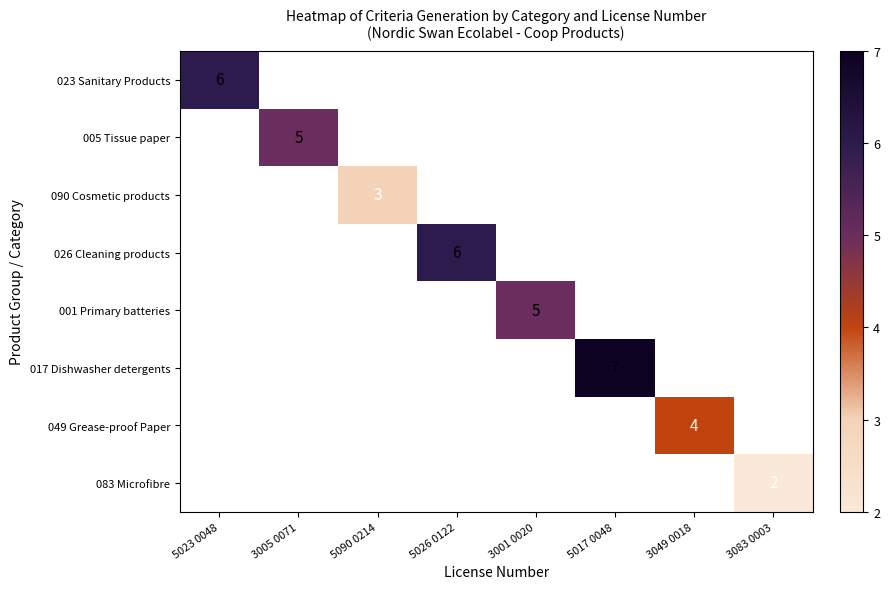

Is it true that 005 Tissue paper equals 5 at 3005 0071?

True